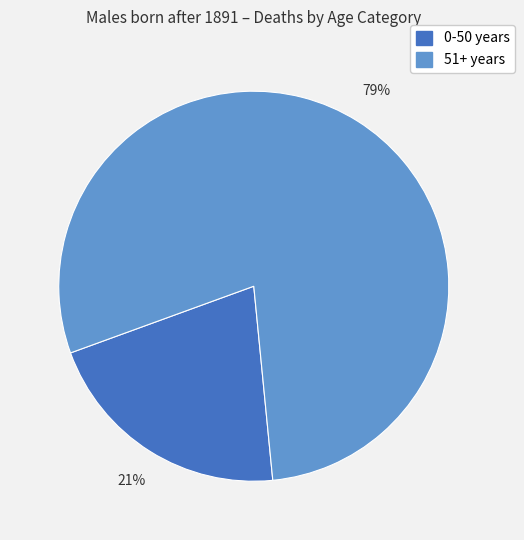

To the nearest percent, what is the difference between the largest and smallest slice percentages?

58%